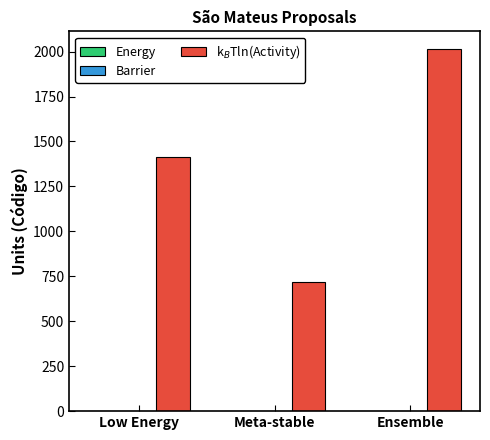

List the labels in order of value, largest first.

Ensemble, Low Energy, Meta-stable